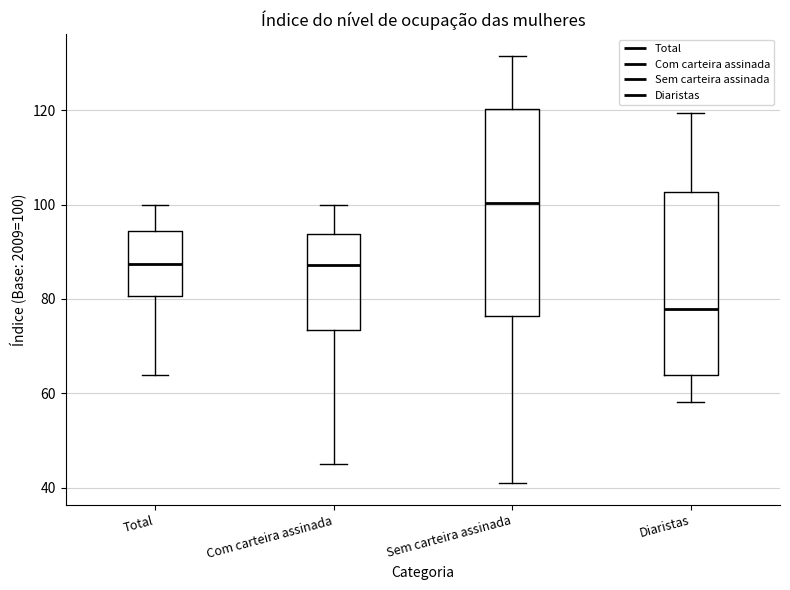

Which box has the highest median line?

Sem carteira assinada